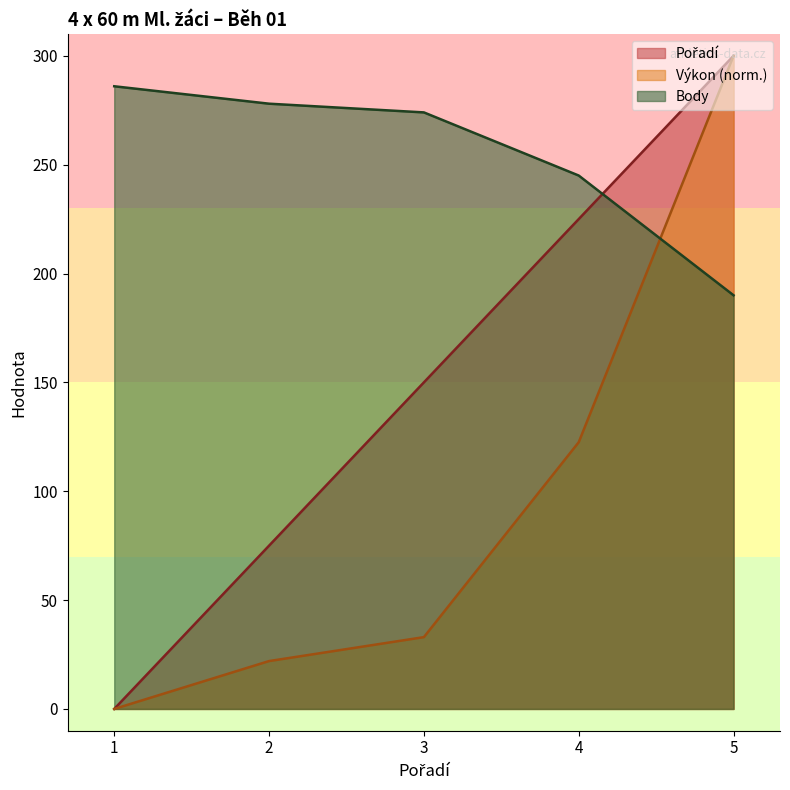

At which label does Výkon first exceed 32?

3